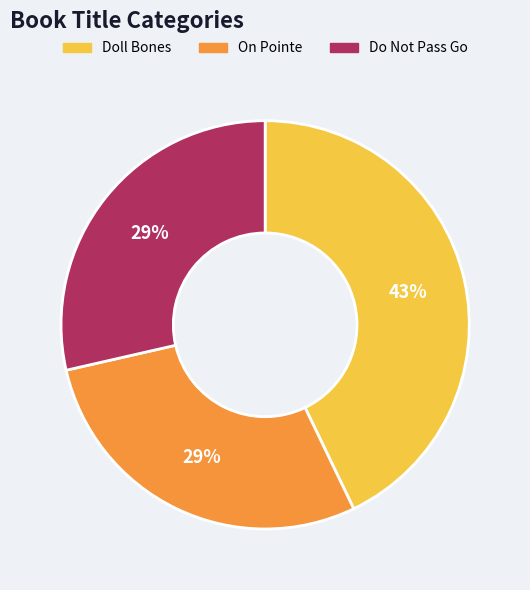

Which has a higher value, On Pointe or Doll Bones?

Doll Bones